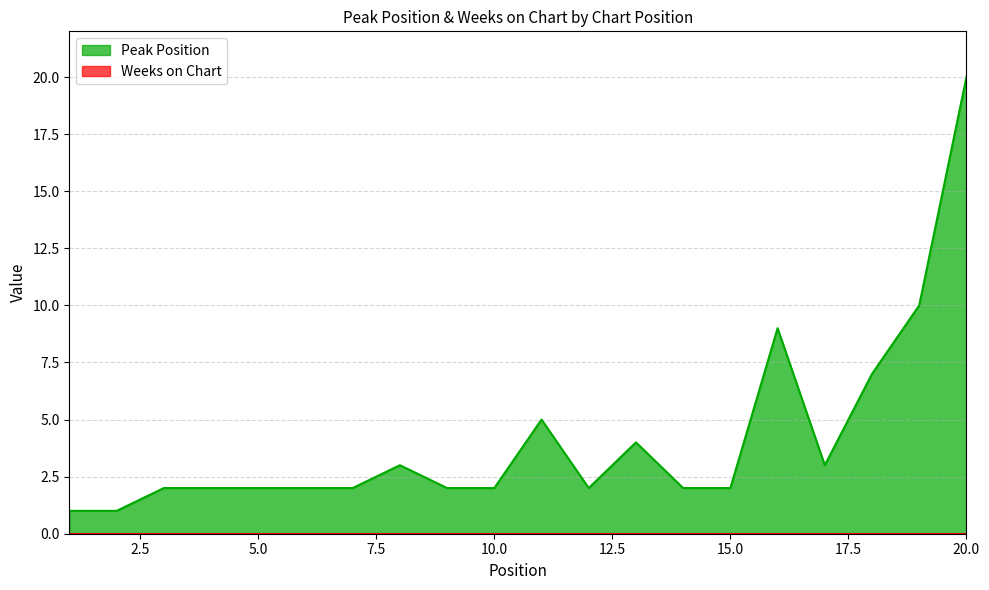

Reading left to right, what are all the values shown in this chart?

1	1	2	2	2	2	2	3	2	2	5	2	4	2	2	9	3	7	10	20